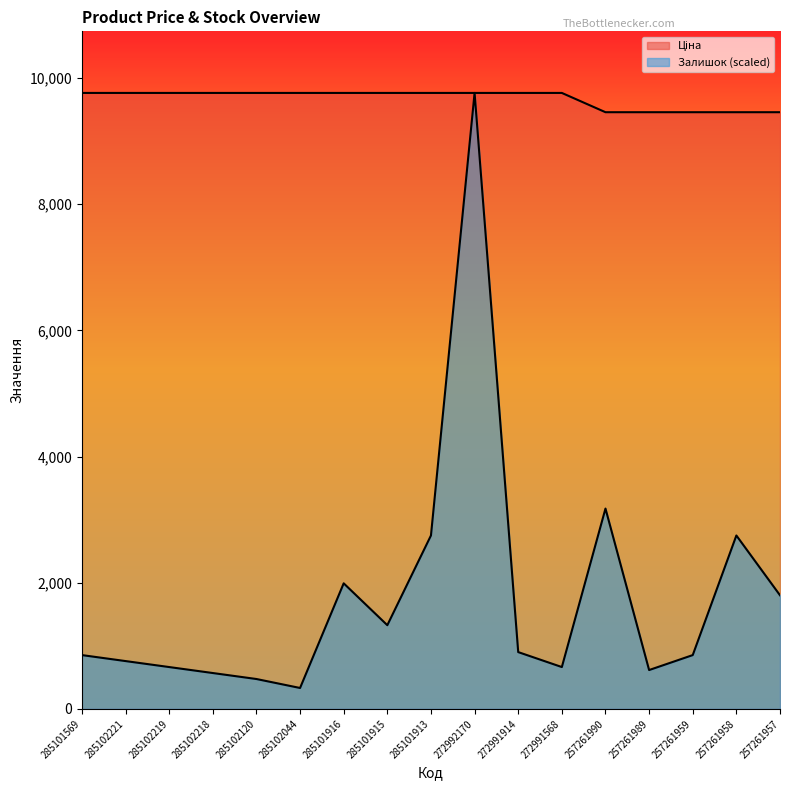

Reading right to left, extract all data points from this chart.

Ціна: 257261957=9458.9	257261958=9458.9	257261959=9458.9	257261989=9458.9	257261990=9458.9	272991568=9764.4	272991914=9764.4	272992170=9764.4	285101913=9764.4	285101915=9764.4	285101916=9764.4	285102044=9764.4	285102120=9764.4	285102218=9764.4	285102219=9764.4	285102221=9764.4	285101569=9764.4
Залишок: 257261957=1801.2	257261958=2749.2	257261959=853.2	257261989=616.2	257261990=3175.8	272991568=663.6	272991914=900.6	272992170=9764.4	285101913=2749.2	285101915=1327.2	285101916=1990.8	285102044=331.8	285102120=474.0	285102218=568.8	285102219=663.6	285102221=758.4	285101569=853.2